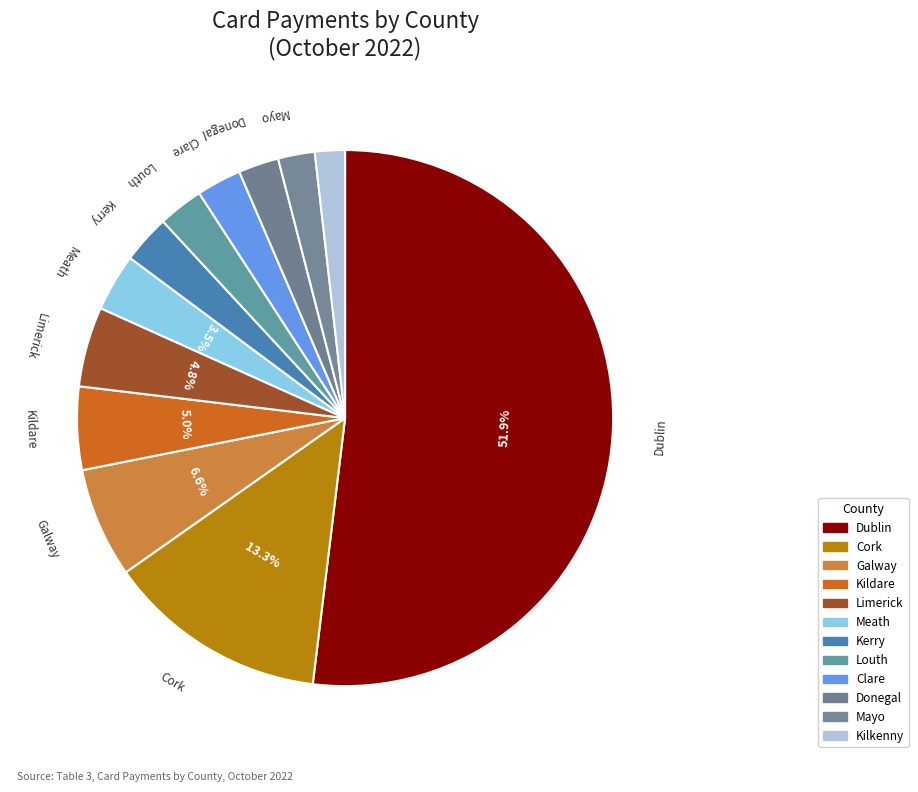

What percentage do Dublin and Kilkenny together represent?

53.7%